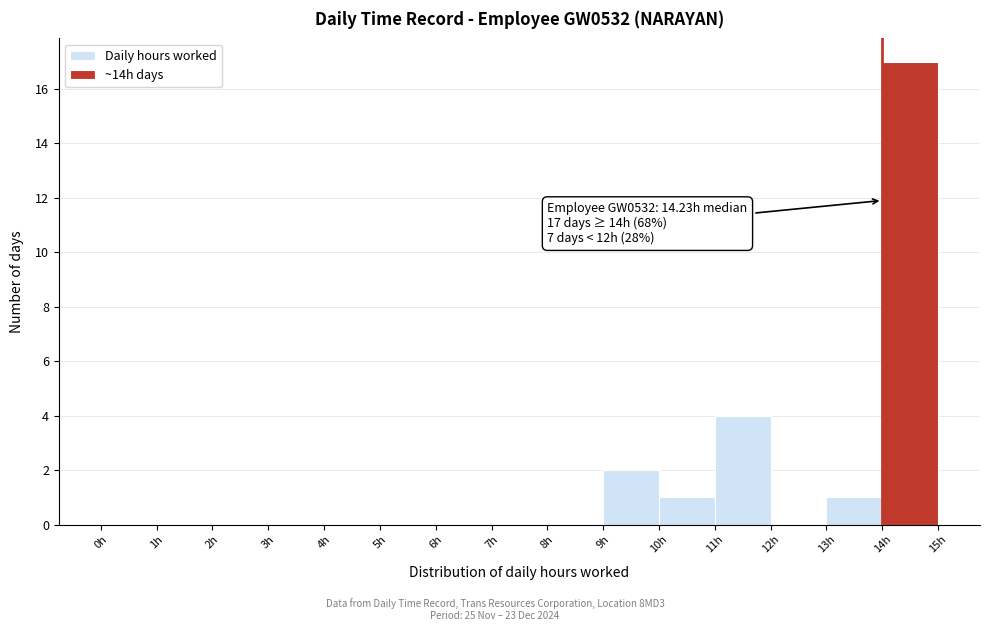

Which range on the x-axis has the tallest bar?

14 to 15